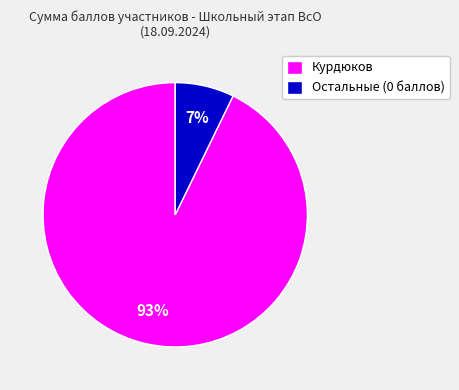

To the nearest percent, what is the difference between the largest and smallest slice percentages?

86%